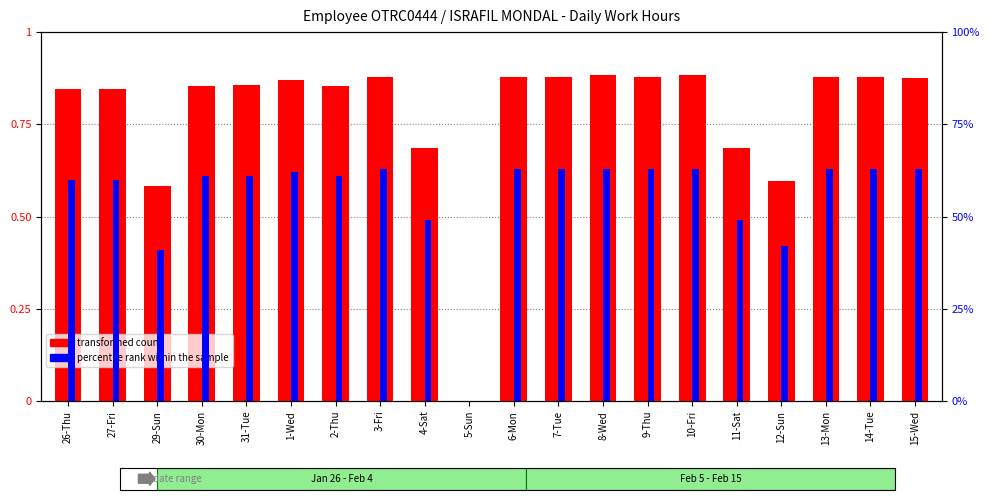

How many data points in transformed count are above 13?

15